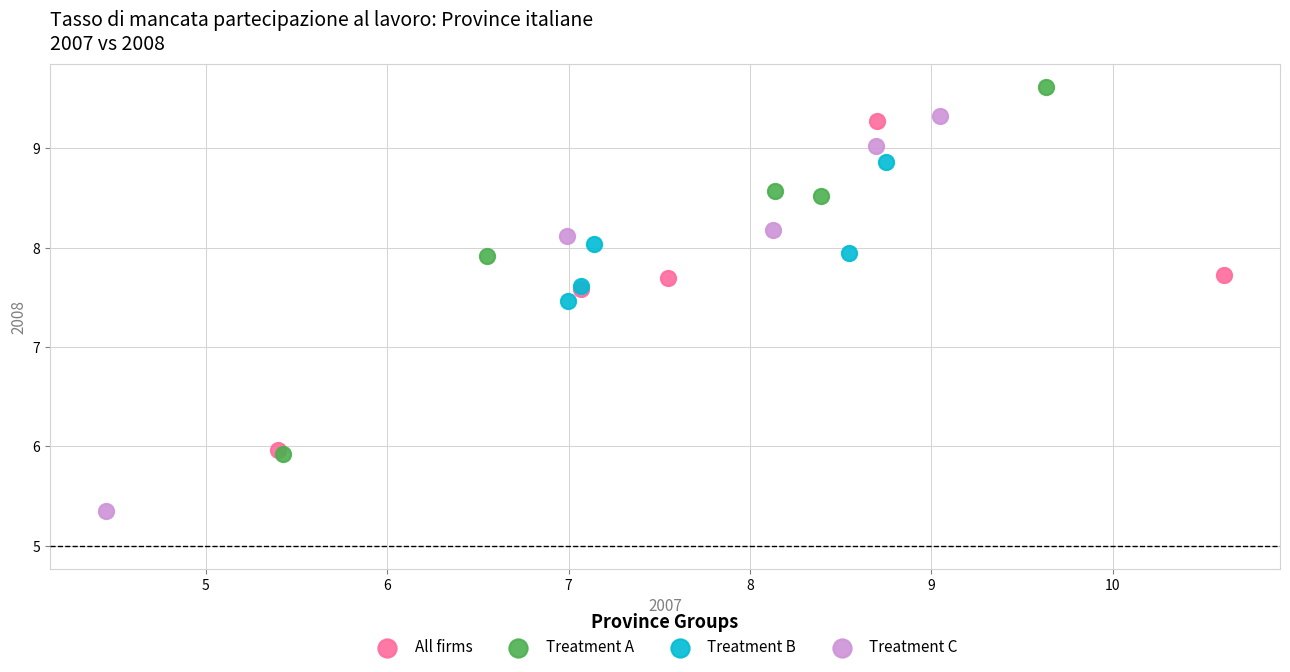

Which series has the largest Y range (max minus min)?

Treatment C